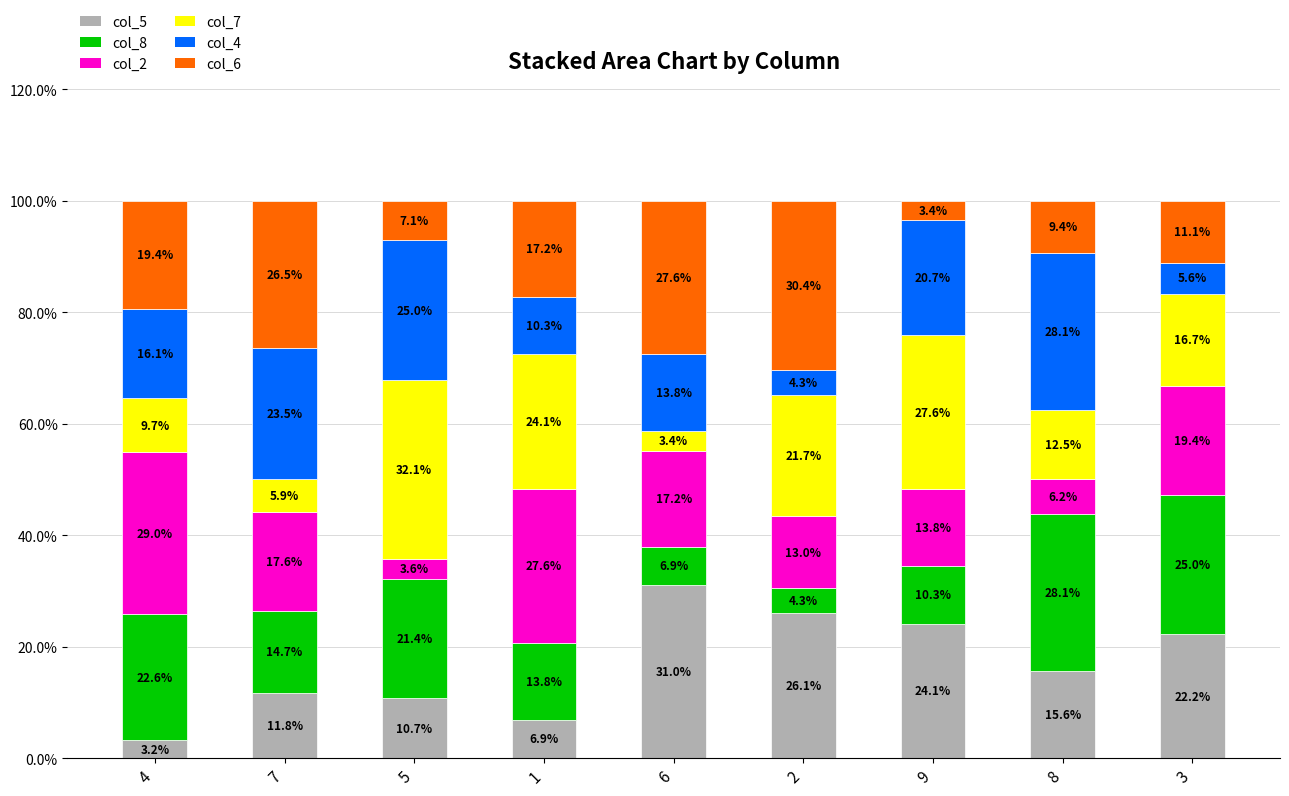

What is the value of the col_5 bar at the 8th from the left?

15.6